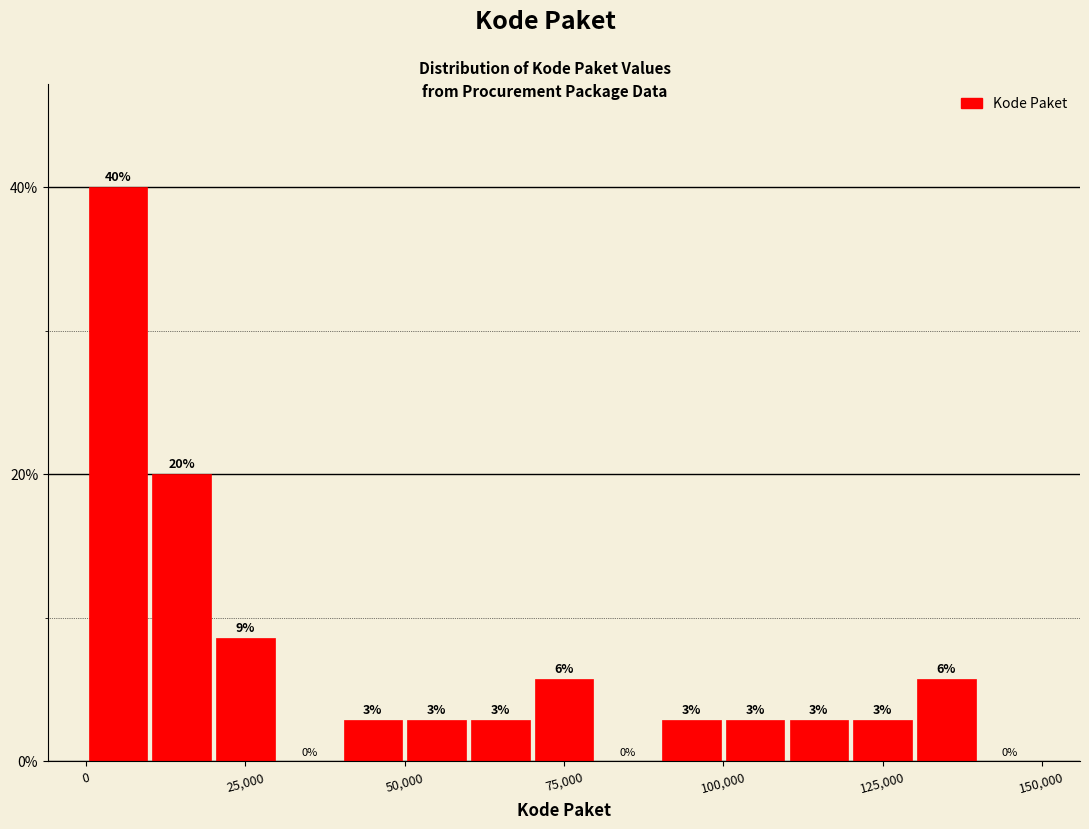

Read against the x-axis, roughly where is the centre of the tallest bar?

5000